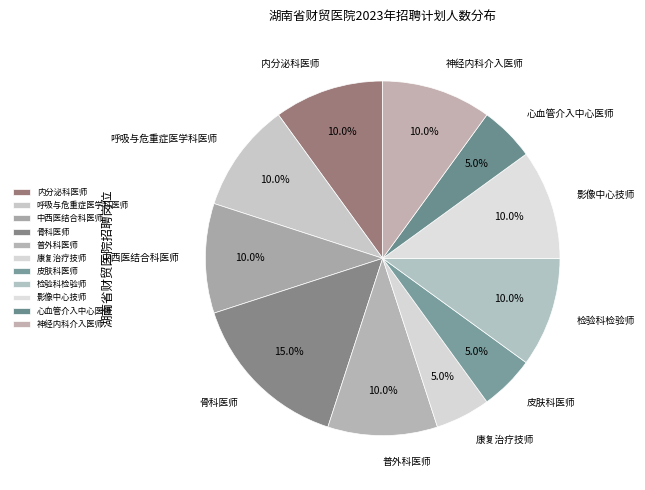

What is the ratio of the value at 呼吸与危重症医学科医师 to the value at 皮肤科医师?

2.0